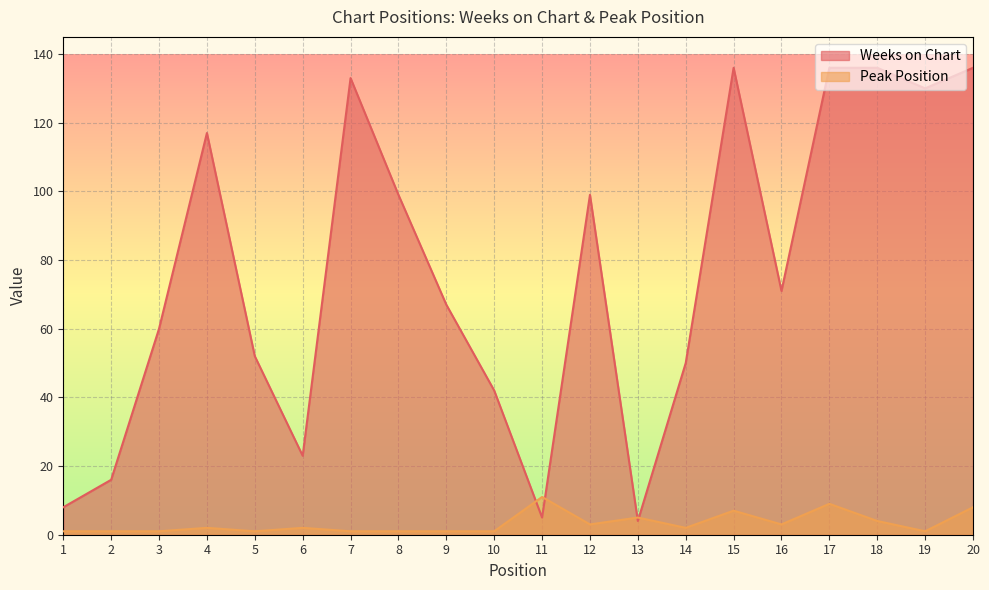

Which category has the highest value in the Weeks on Chart series?

15